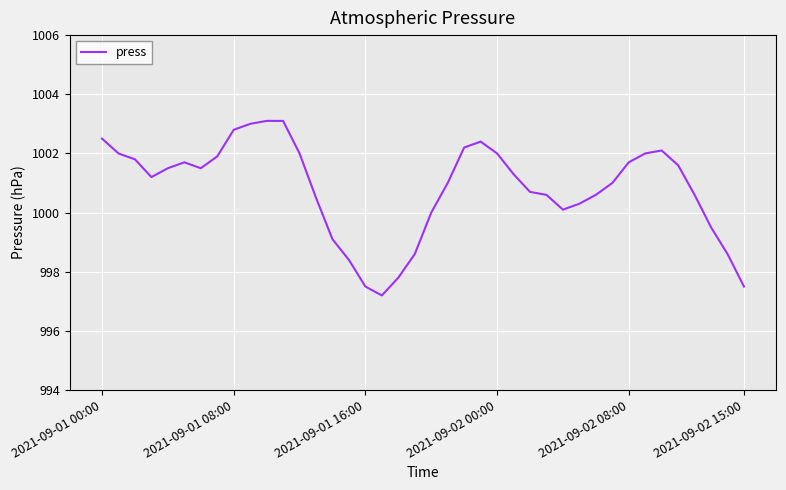

What is the difference between the maximum and minimum values?

5.9